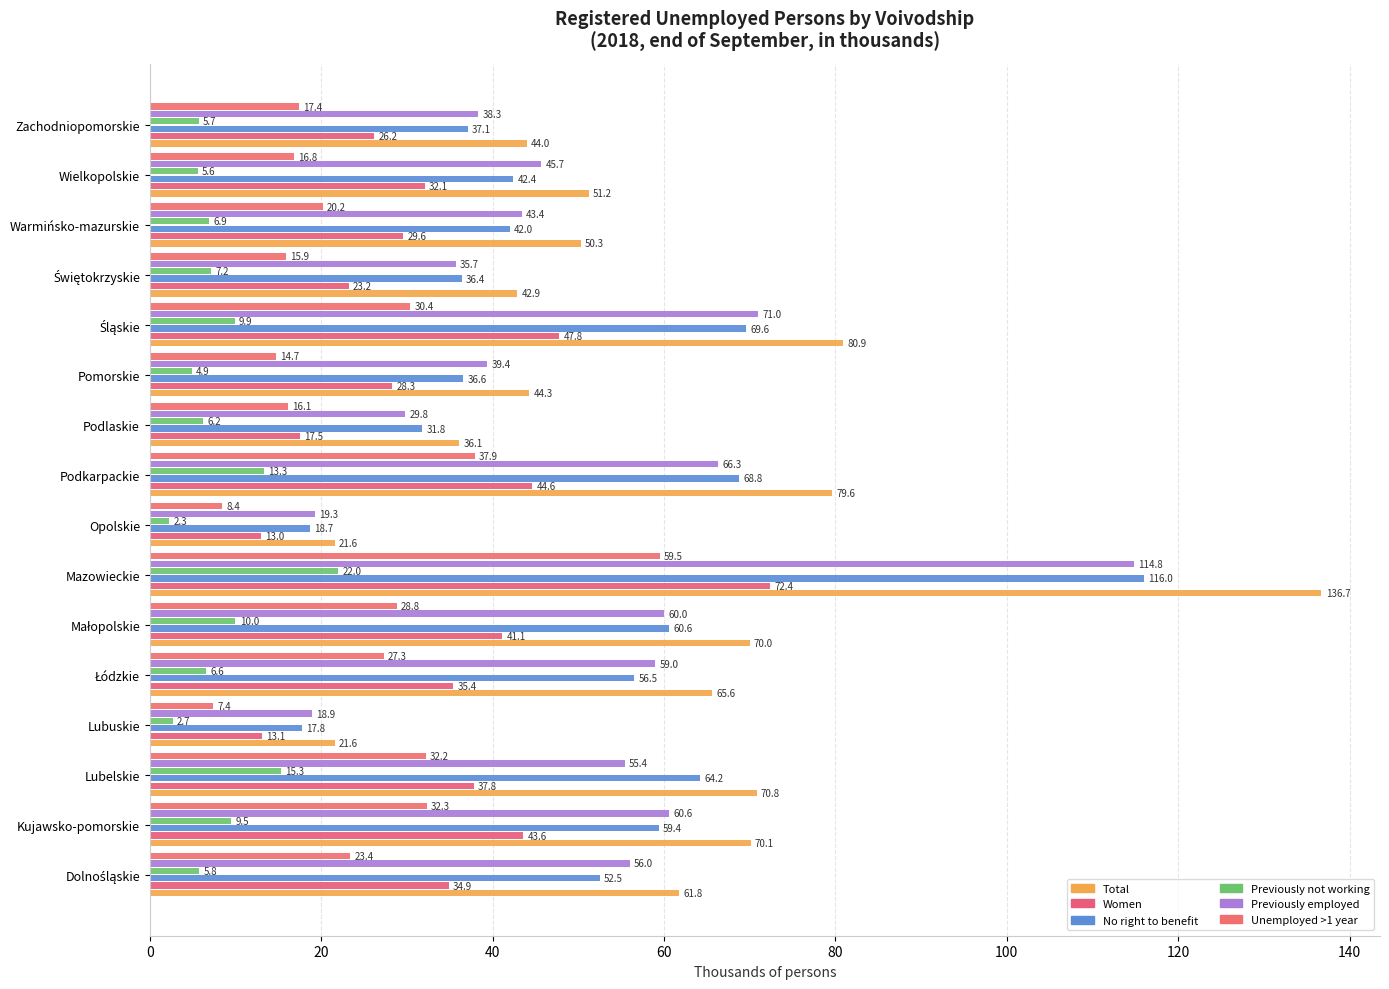

How many data points does each series have?

16